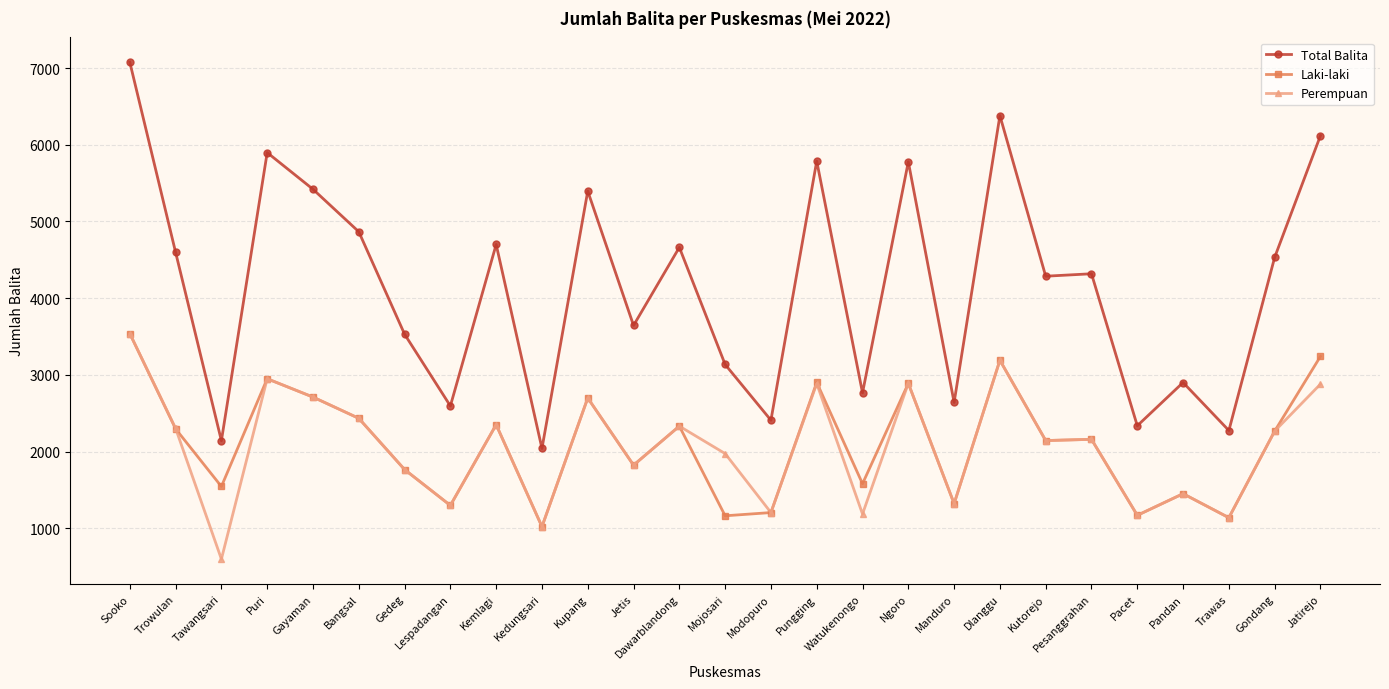

What is the sum of the Total Balita values at Gayaman and Gedeg?

8950